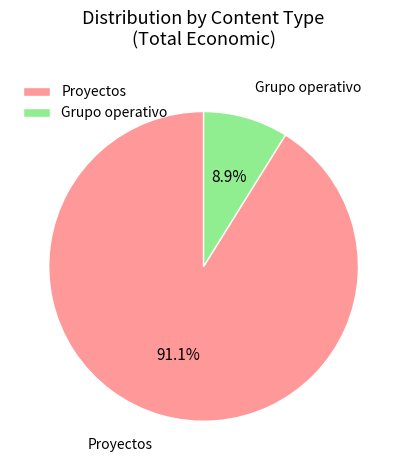

What is the smallest slice in the pie chart?

Grupo operativo